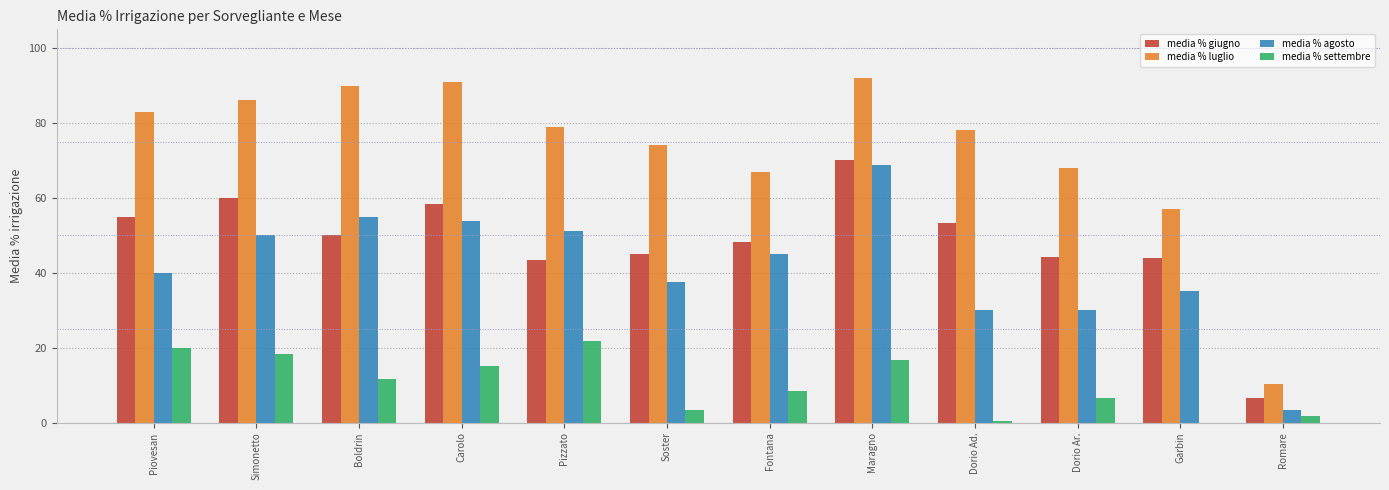

Is the value of media % giugno at Maragno greater than the value of media % agosto at Simonetto?

Yes